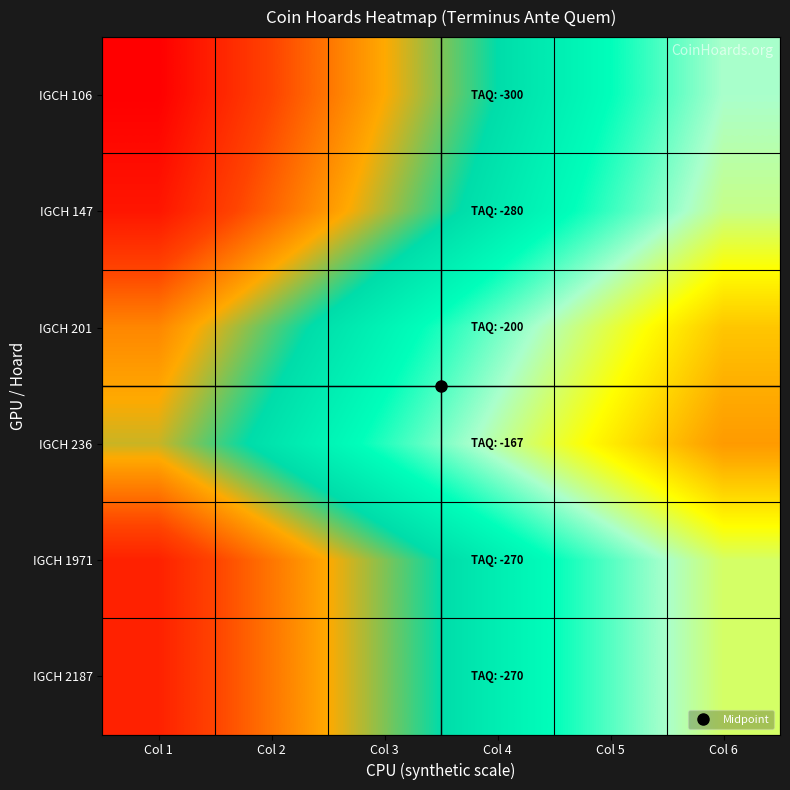

List the series in order of their peak value, highest first.

IGCH 106, IGCH 147, IGCH 1971, IGCH 2187, IGCH 201, IGCH 236